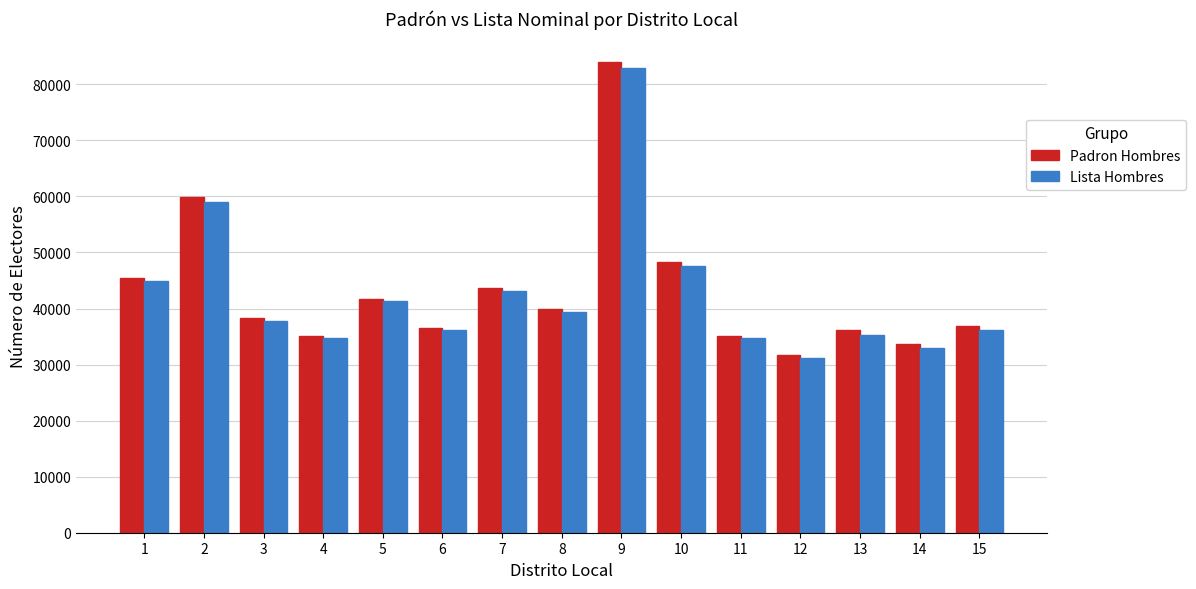

Rank the series at 13 from highest to lowest value.

Padron Hombres, Lista Hombres